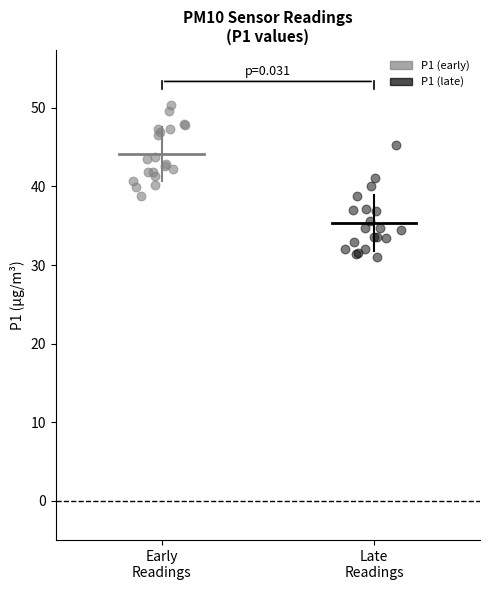

What are all the series names shown in the legend?

P1 (early), P1 (late)